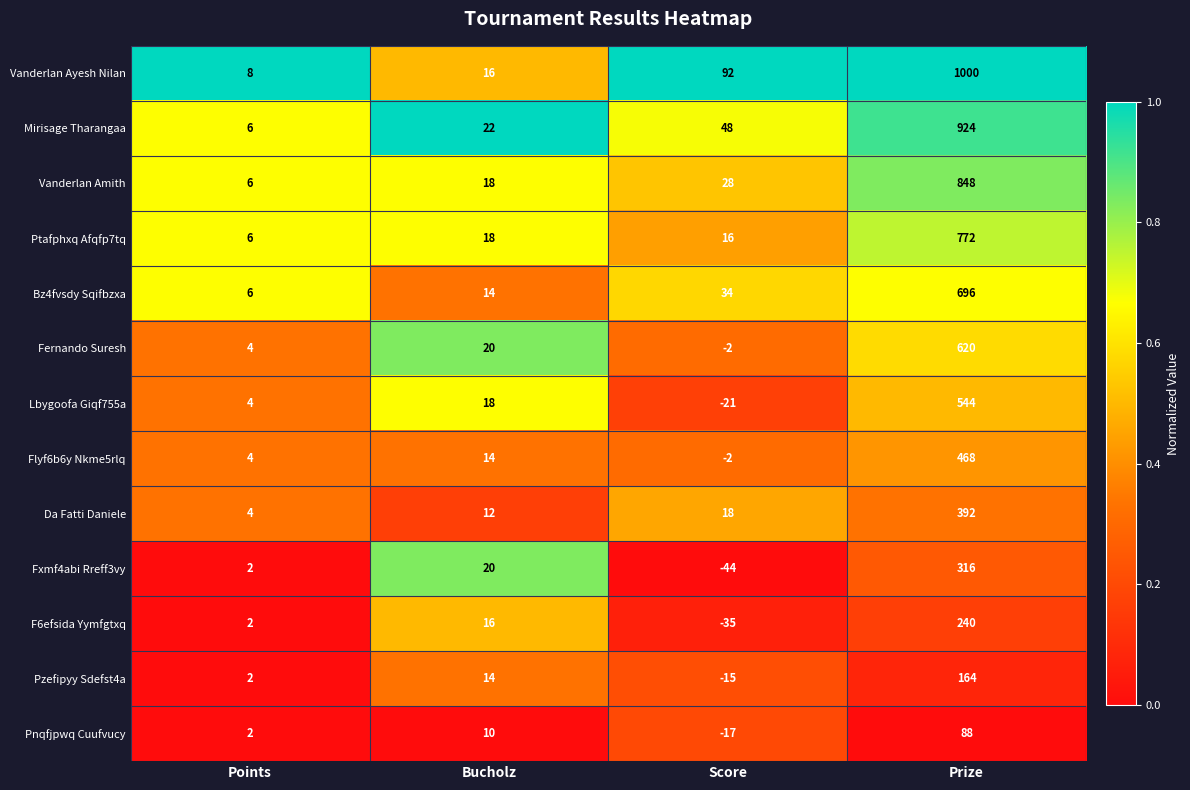

The value of Flyf6b6y Nkme5rlq at Prize is 468. True or false?

True